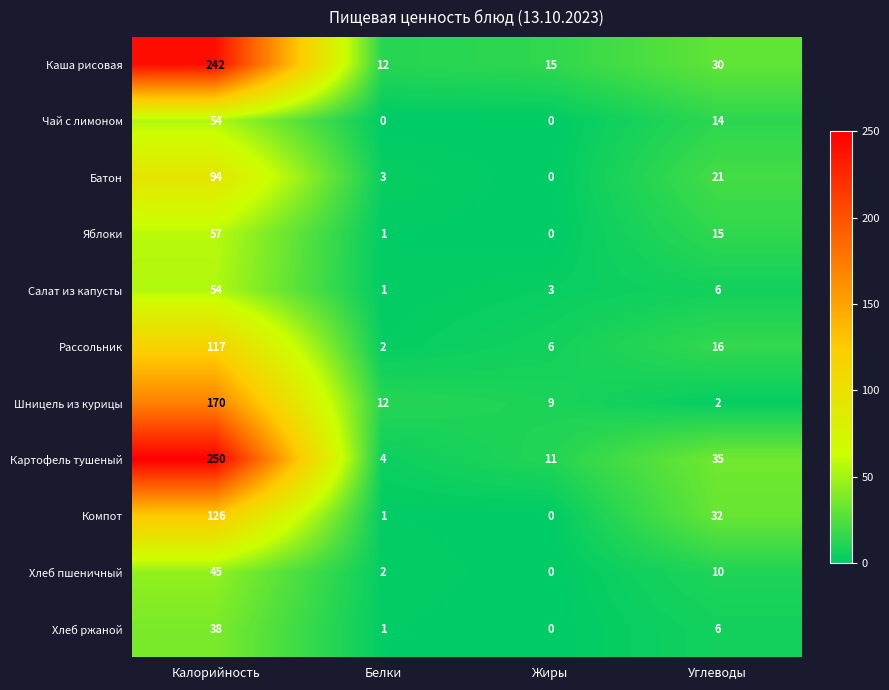

At which category is the sum across all series the highest?

Калорийность